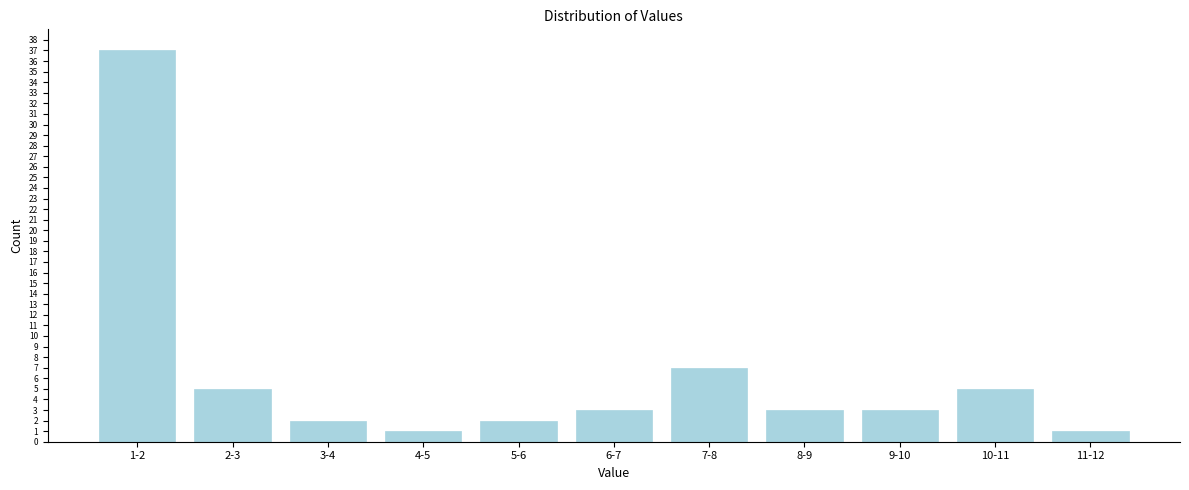

Reading right to left, transcribe all the data shown in this chart.

11-12=1	10-11=5	9-10=3	8-9=3	7-8=7	6-7=3	5-6=2	4-5=1	3-4=2	2-3=5	1-2=37